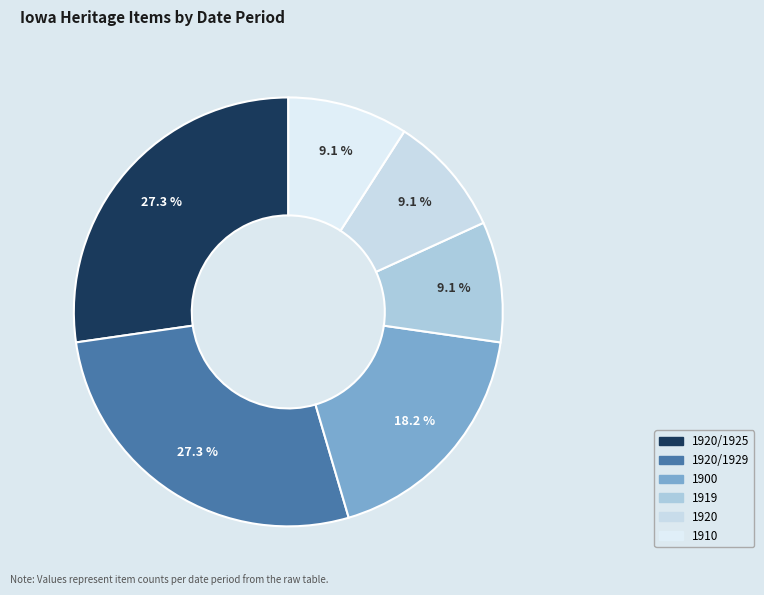

How many slices are in this pie chart?

6